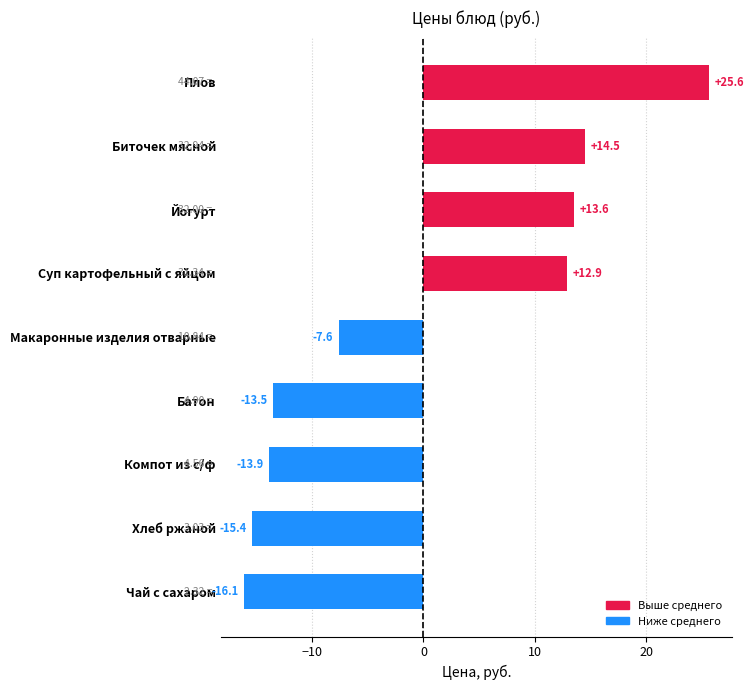

What is the difference between the values at Батон and Макаронные изделия отварные?

5.9